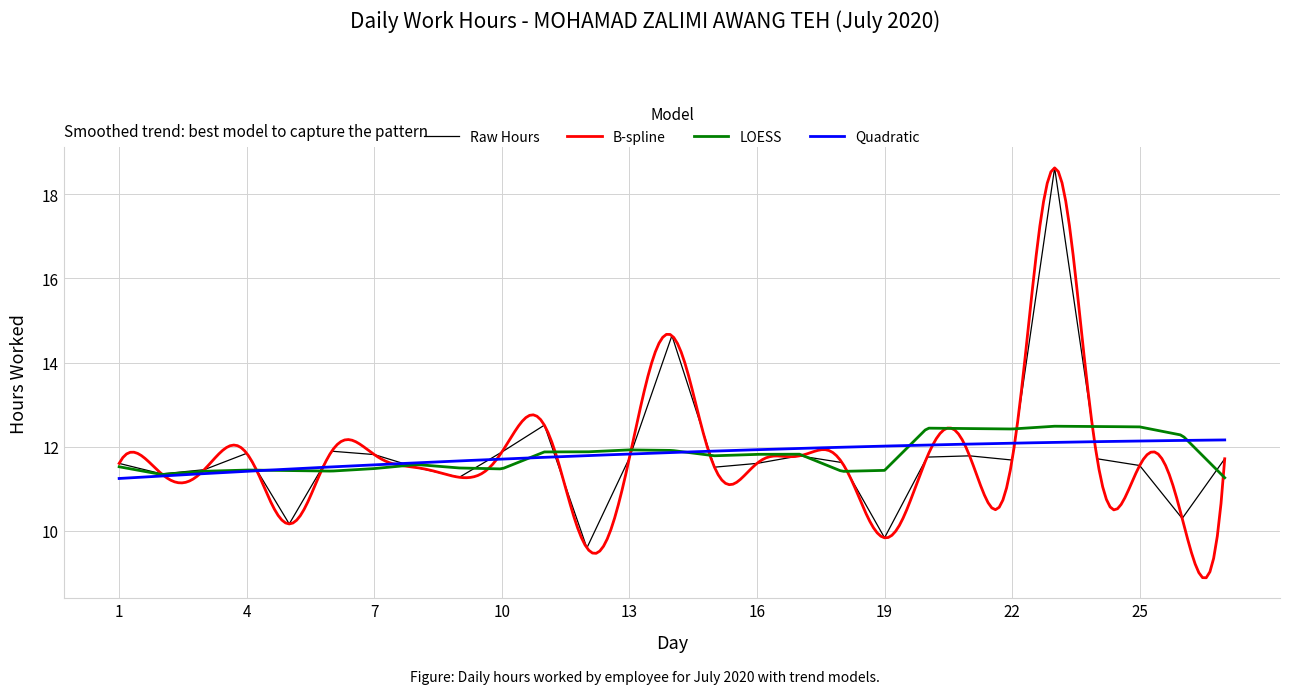

At which category does the data reach its first local peak?

4